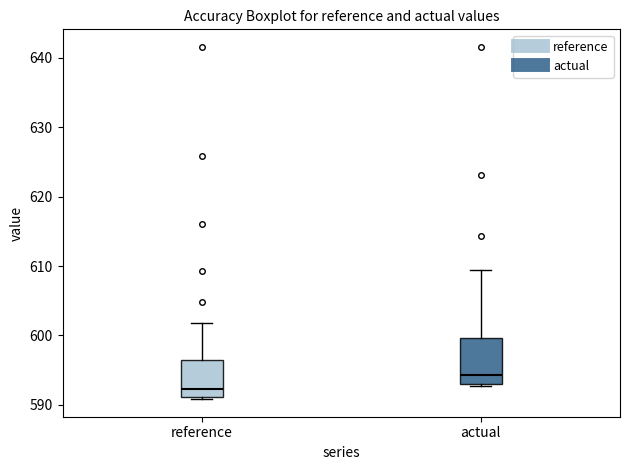

Reading left to right, read every box against the y-axis: the position of its median line, the range the box covers, and the ends of its whiskers. The values are not printed on the chart, so give them approximately, as read against the axis.

reference: median 592, box 591 to 596, whiskers 591 (just below the box's lower edge) to 602
actual: median 594, box 593 to 600, whiskers 593 to 609